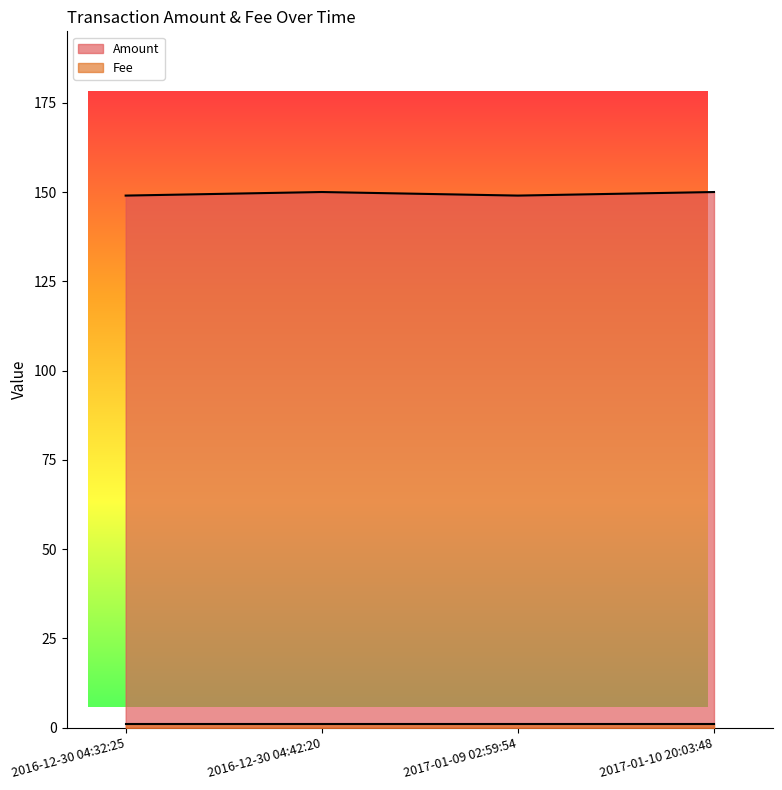

Is it true that the value at 2017-01-09 02:59:54 is 97?

False